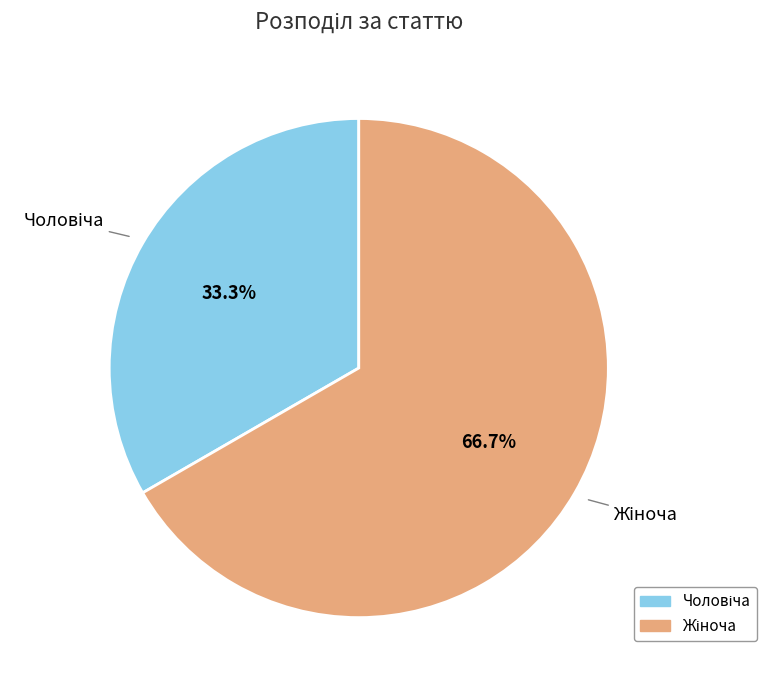

Is there a majority slice in this chart?

Yes